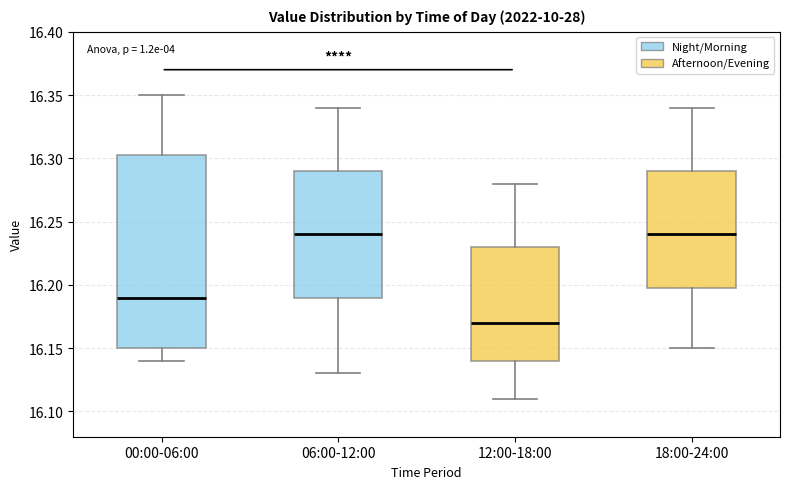

Reading left to right, transcribe this box plot: for each box, give where its median line is, the range the box spans, and where its two whiskers end, as read against the y-axis. The values are not printed on the chart, so give them approximately, as read against the axis.

00:00-06:00: median 16.190, box 16.150 to 16.305, whiskers 16.140 to 16.350
06:00-12:00: median 16.240, box 16.190 to 16.290, whiskers 16.130 to 16.340
12:00-18:00: median 16.170, box 16.140 to 16.230, whiskers 16.110 to 16.280
18:00-24:00: median 16.240, box 16.200 to 16.290, whiskers 16.150 to 16.340